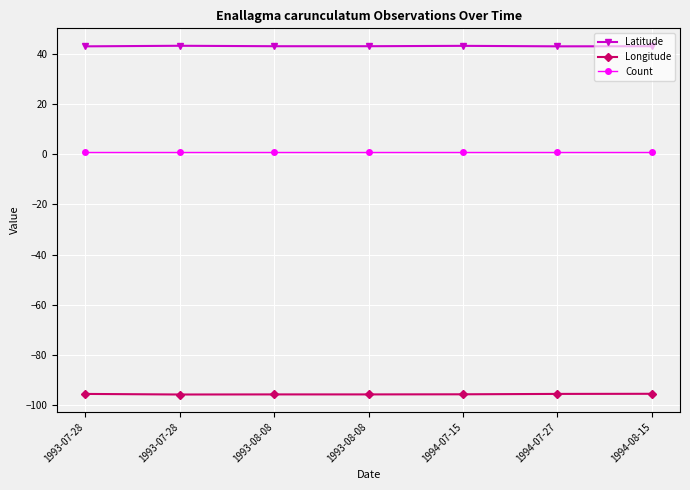

How many lines are shown in the chart?

3